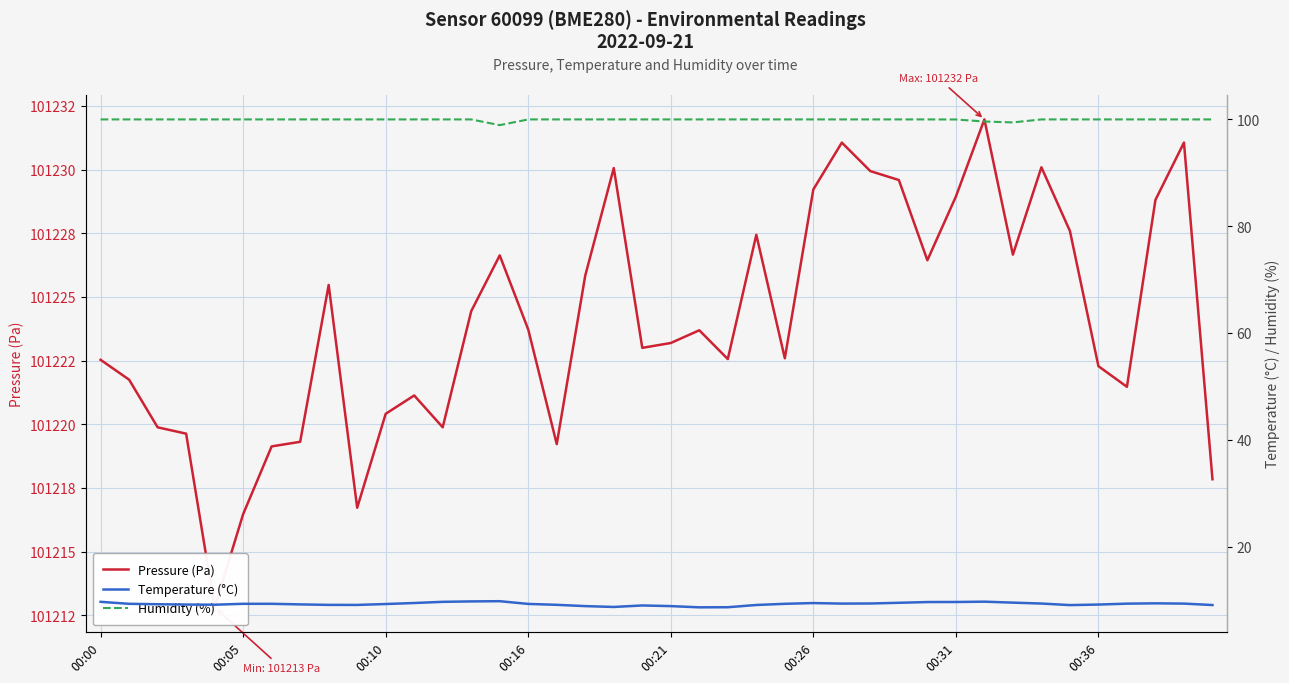

Read the Humidity (%) value at 32.

99.4